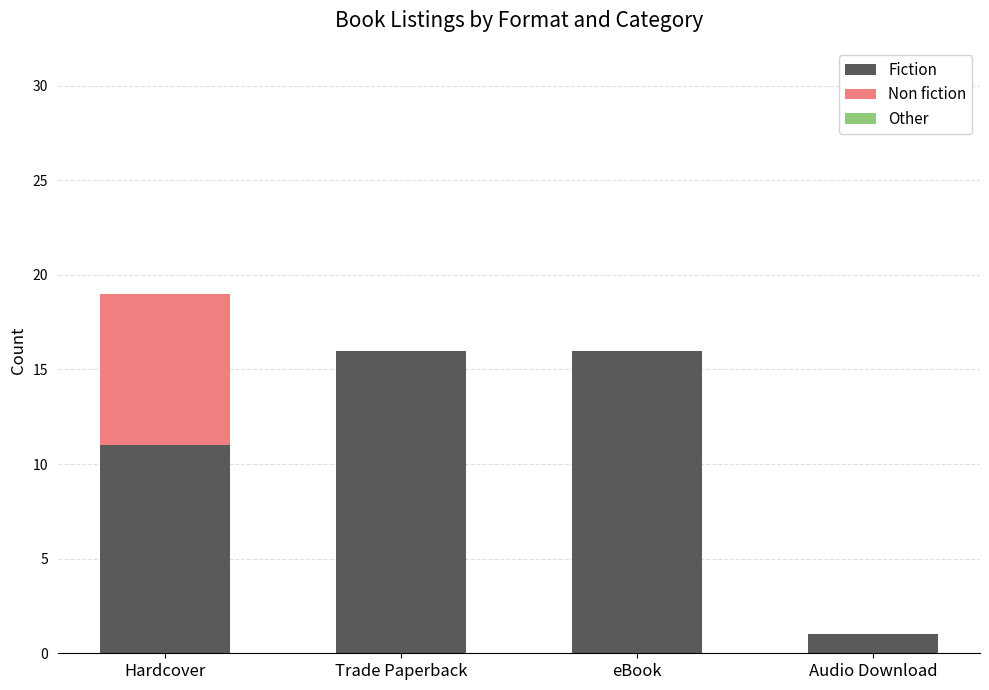

True or false: Fiction has a value of 4 at Hardcover.

False